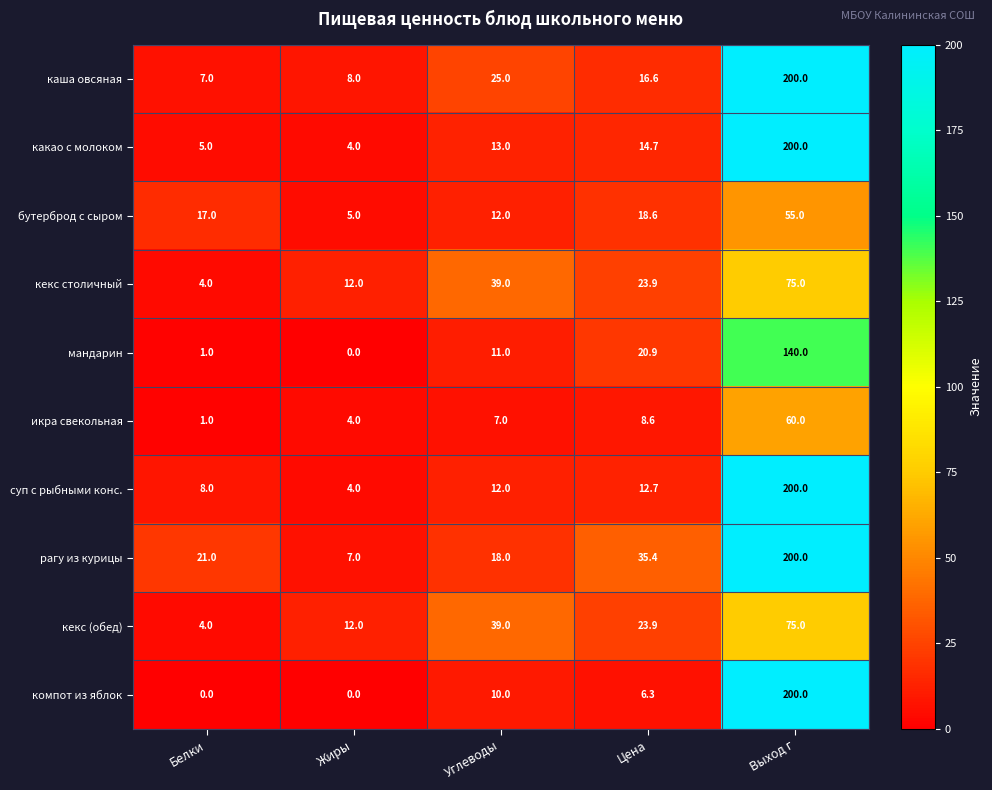

The value of какао с молоком at Выход г is 200.0. True or false?

True